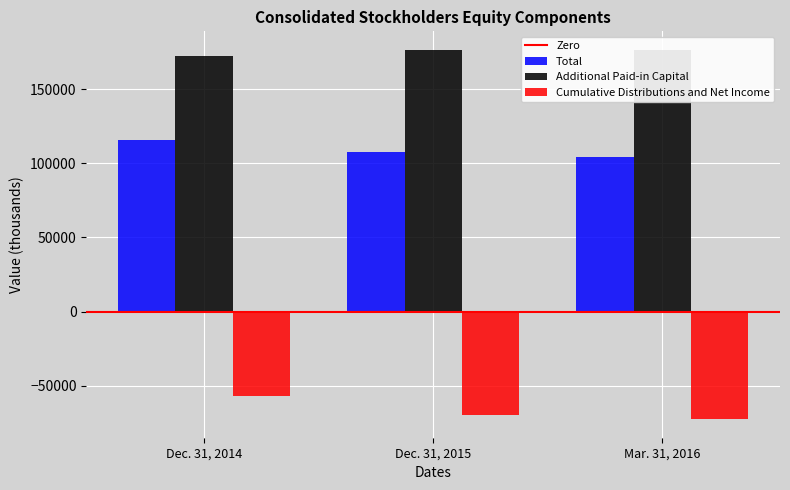

What is the sum of all Cumulative Distributions and Net Income values?

-198744